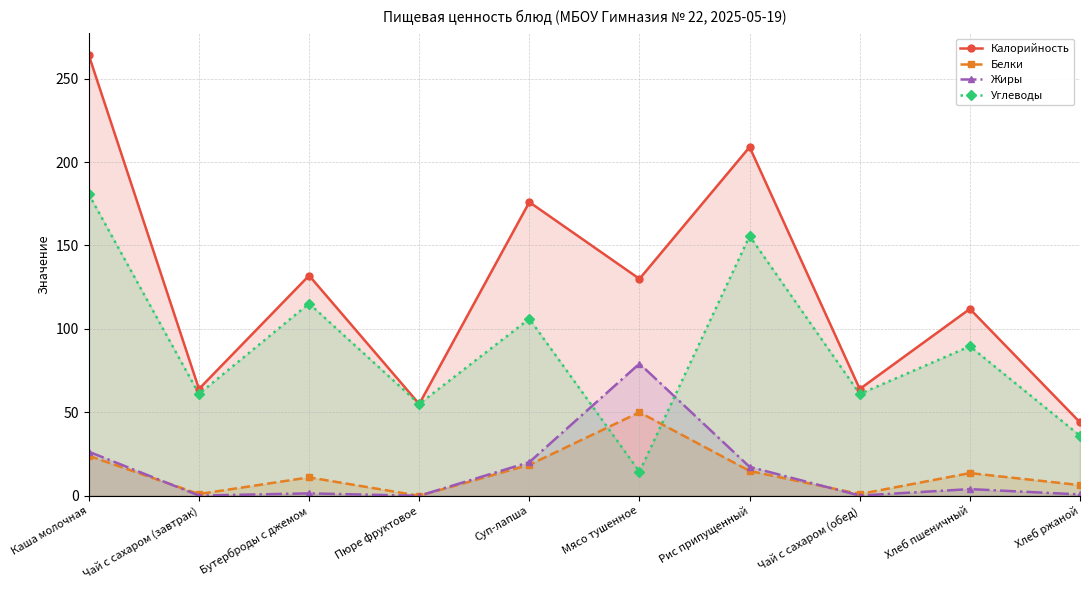

Reading left to right, list all the values displayed in this chart.

Калорийность: Каша молочная=264.0	Чай с сахаром (завтрак)=64.0	Бутерброды с джемом=132.0	Пюре фруктовое=55.0	Суп-лапша=176.0	Мясо тушенное=130.0	Рис припущенный=209.0	Чай с сахаром (обед)=64.0	Хлеб пшеничный=112.0	Хлеб ржаной=44.0
Белки: Каша молочная=24.0	Чай с сахаром (завтрак)=1.0	Бутерброды с джемом=11.0	Пюре фруктовое=0.0	Суп-лапша=18.6	Мясо тушенное=50.0	Рис припущенный=14.9	Чай с сахаром (обед)=1.0	Хлеб пшеничный=13.6	Хлеб ржаной=6.4
Жиры: Каша молочная=26.4	Чай с сахаром (завтрак)=0.1	Бутерброды с джемом=1.4	Пюре фруктовое=0.0	Суп-лапша=20.2	Мясо тушенное=79.2	Рис припущенный=17.3	Чай с сахаром (обед)=0.1	Хлеб пшеничный=4.0	Хлеб ржаной=0.8
Углеводы: Каша молочная=180.7	Чай с сахаром (завтрак)=61.0	Бутерброды с джемом=115.2	Пюре фруктовое=55.0	Суп-лапша=106.1	Мясо тушенное=14.4	Рис припущенный=155.7	Чай с сахаром (обед)=61.0	Хлеб пшеничный=89.6	Хлеб ржаной=36.0